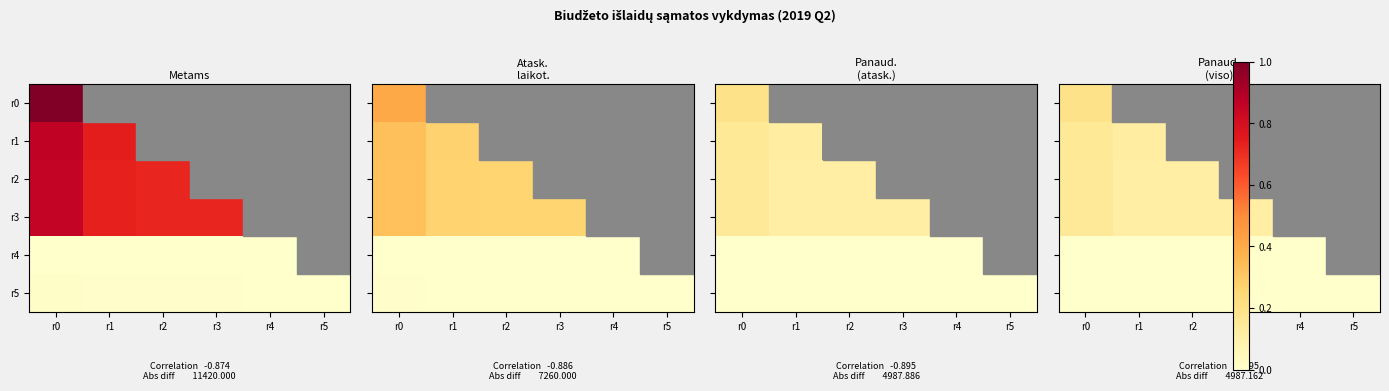

At which category does the chart reach its peak across all series?

r0